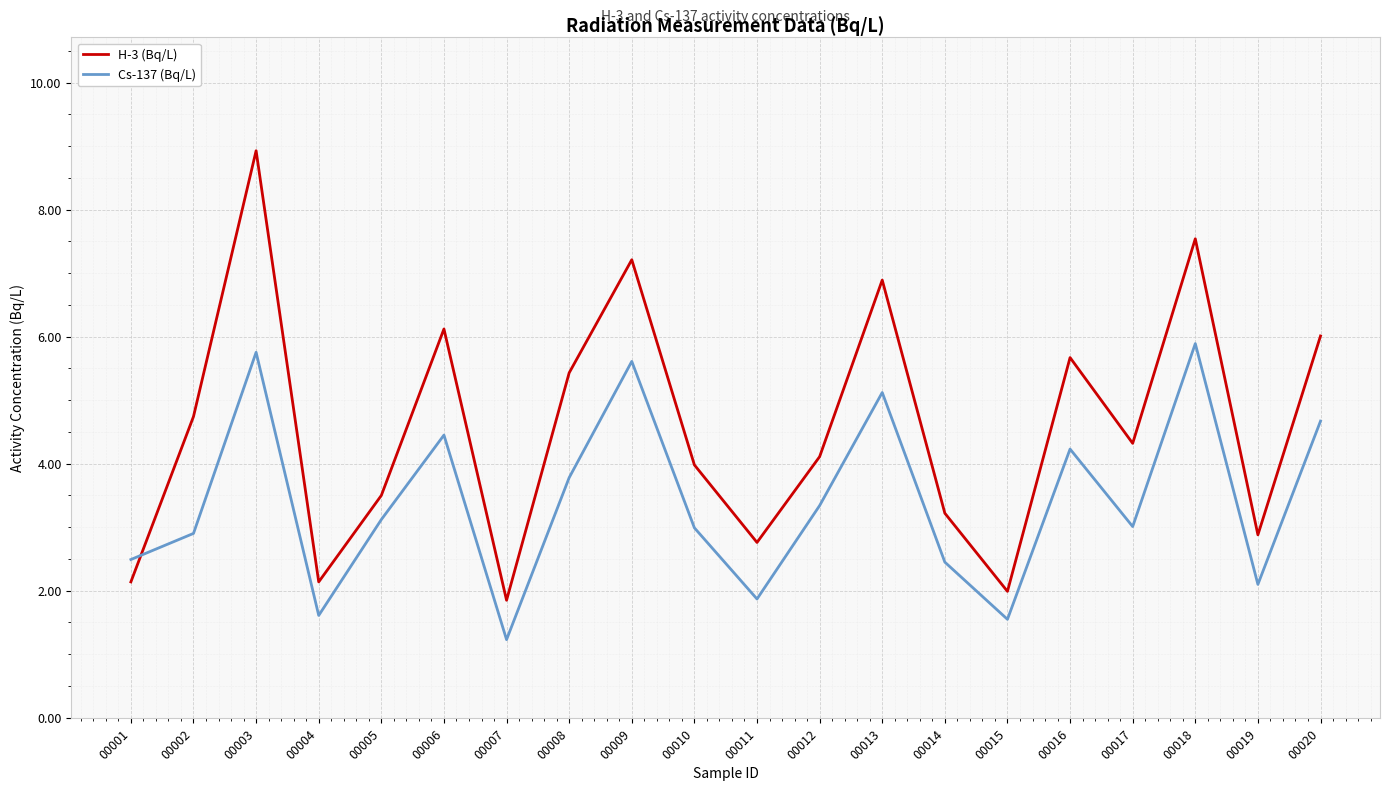

The H-3 (Bq/L) series shows 3.0 at 00020. True or false?

False